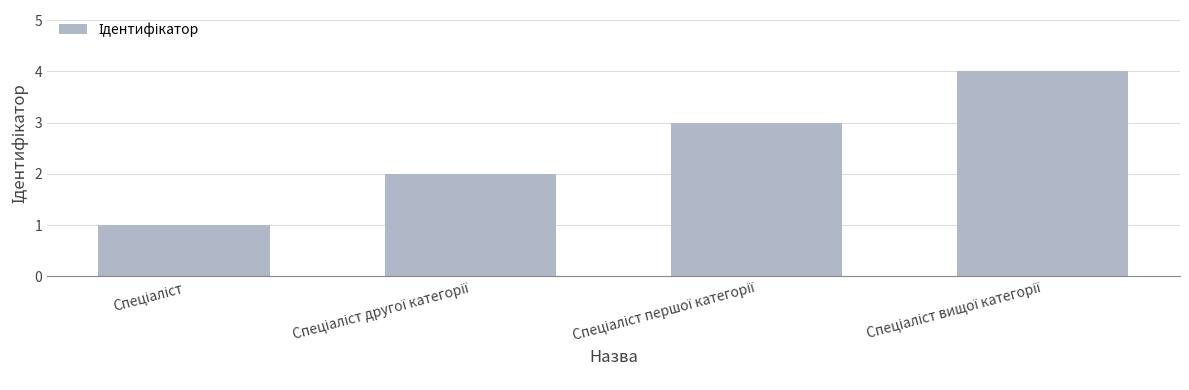

What is the maximum value shown in the chart?

4